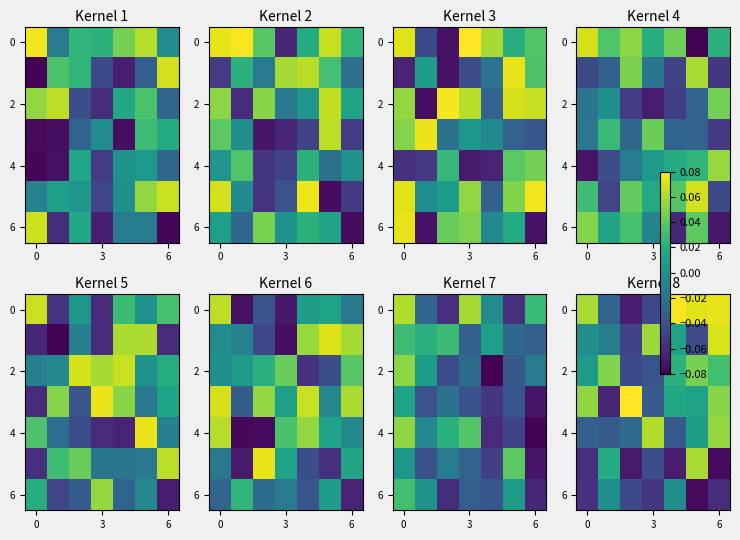

Is it true that row_6 equals -0.0 at 4?

True